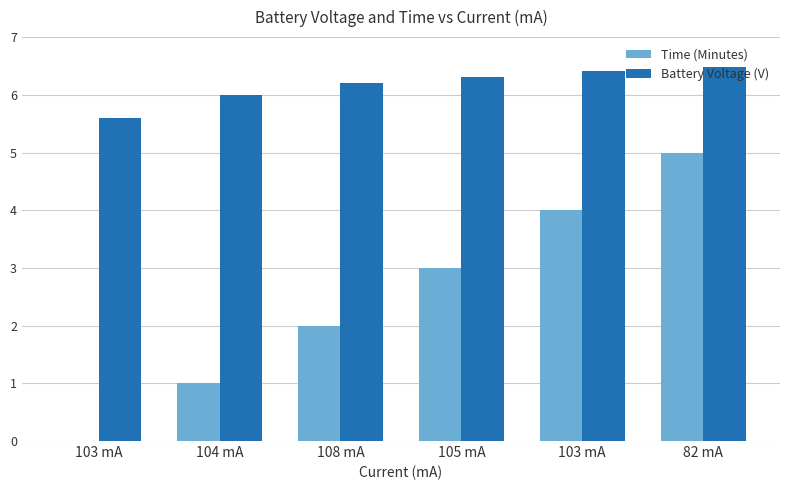

Reading left to right, what are all the values shown in this chart?

Time (Minutes): 0.0	1.0	2.0	3.0	4.0	5.0
Battery Voltage (V): 5.6	6.0	6.2	6.3	6.4	6.5